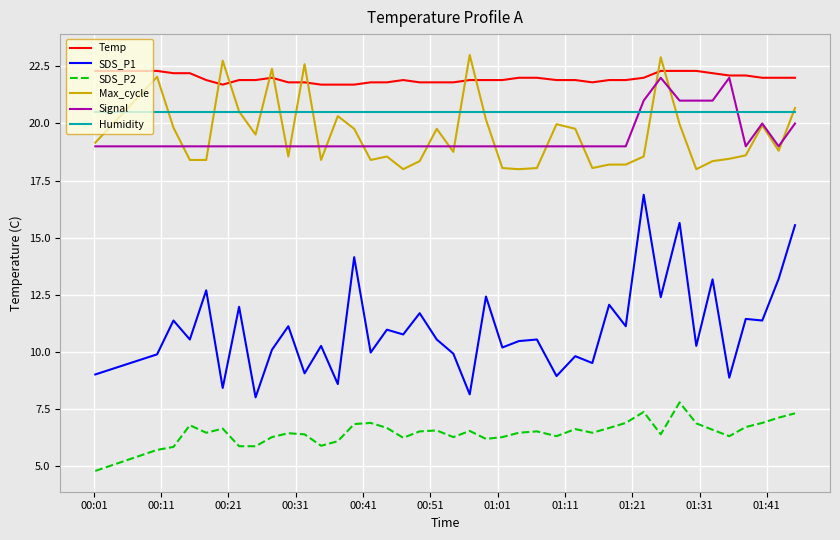

Which series has the widest spread of values?

SDS_P1